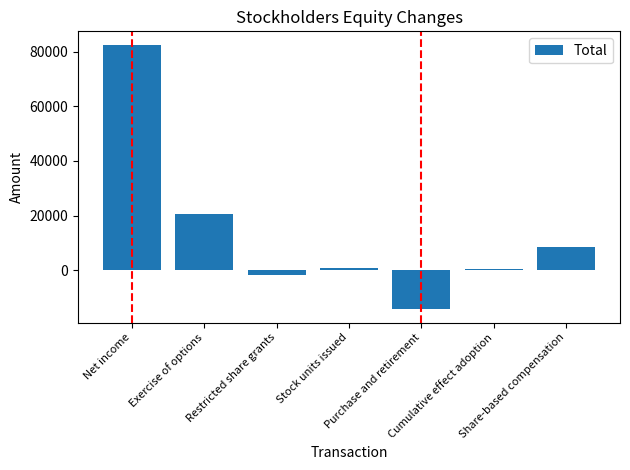

What is the ratio of the value at Net income to the value at Exercise of options?

4.0